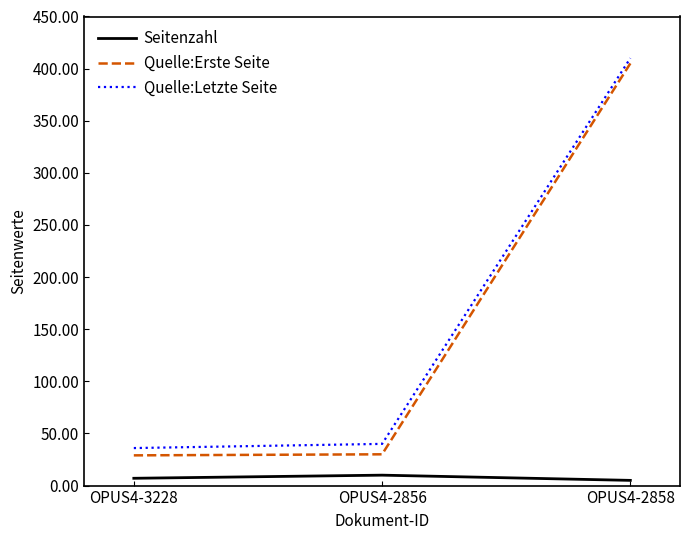

What are all the series names shown in the legend?

Seitenzahl, Quelle:Erste Seite, Quelle:Letzte Seite